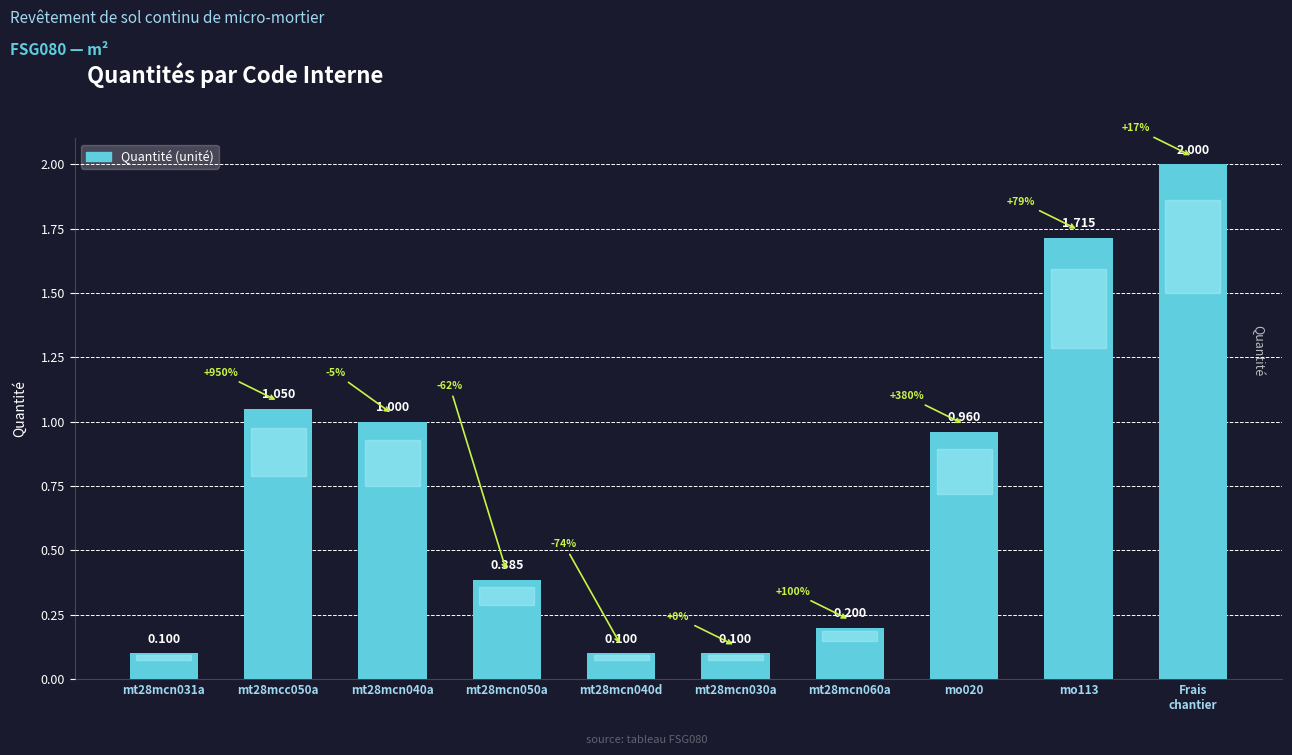

At which category does the chart reach its peak across all series?

Frais
chantier